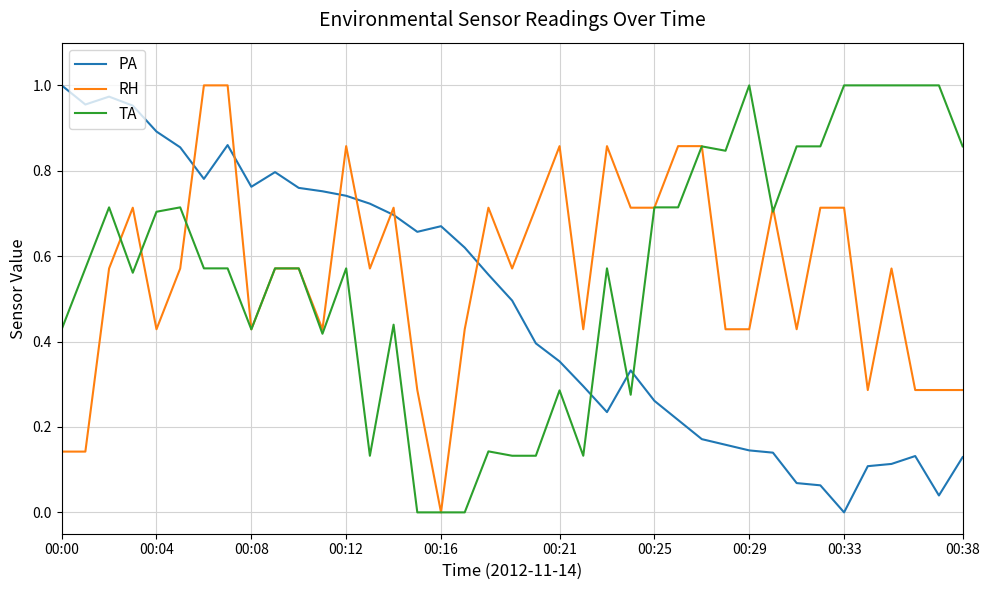

After their last crossing, which series has the higher values: RH or PA?

RH